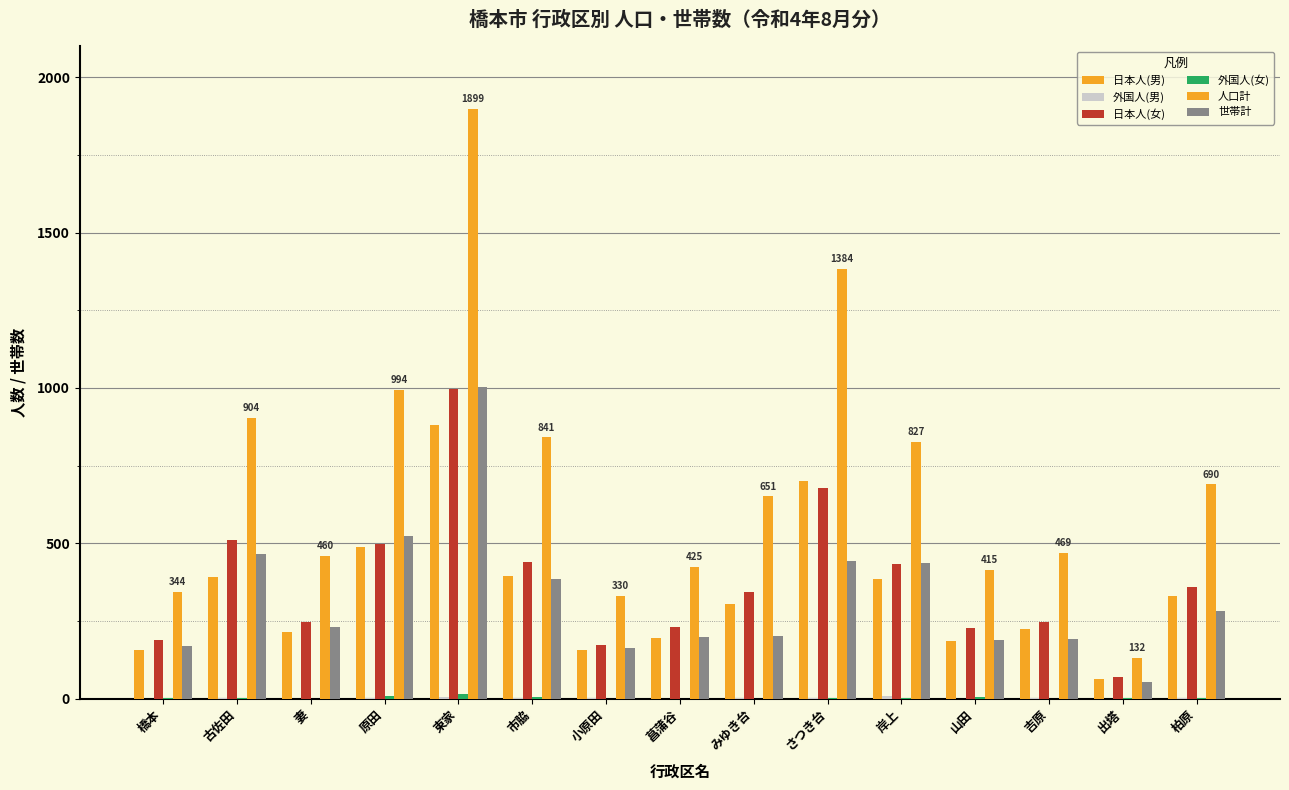

How many data points does each series have?

15